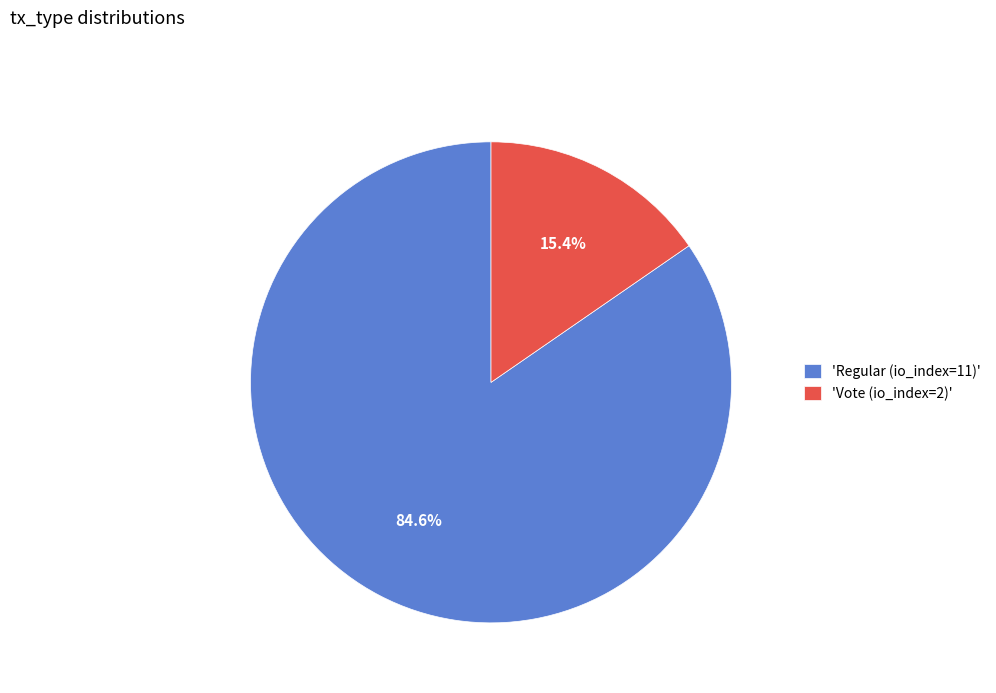

Which has a higher value, 'Regular (io_index=11)' or 'Vote (io_index=2)'?

'Regular (io_index=11)'